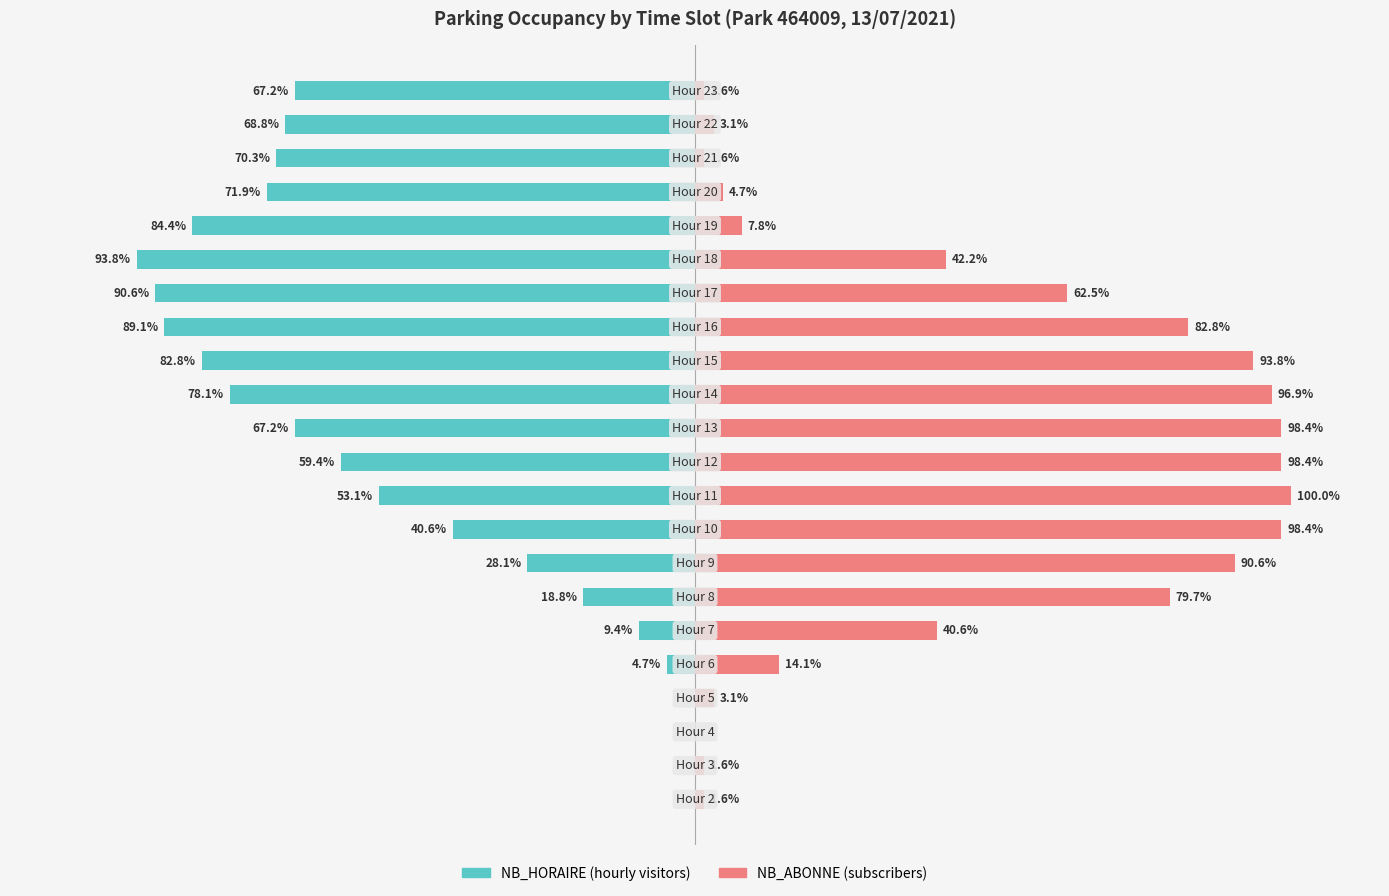

What is the value of the NB_ABONNE bar at the 12th from the left?

98.4